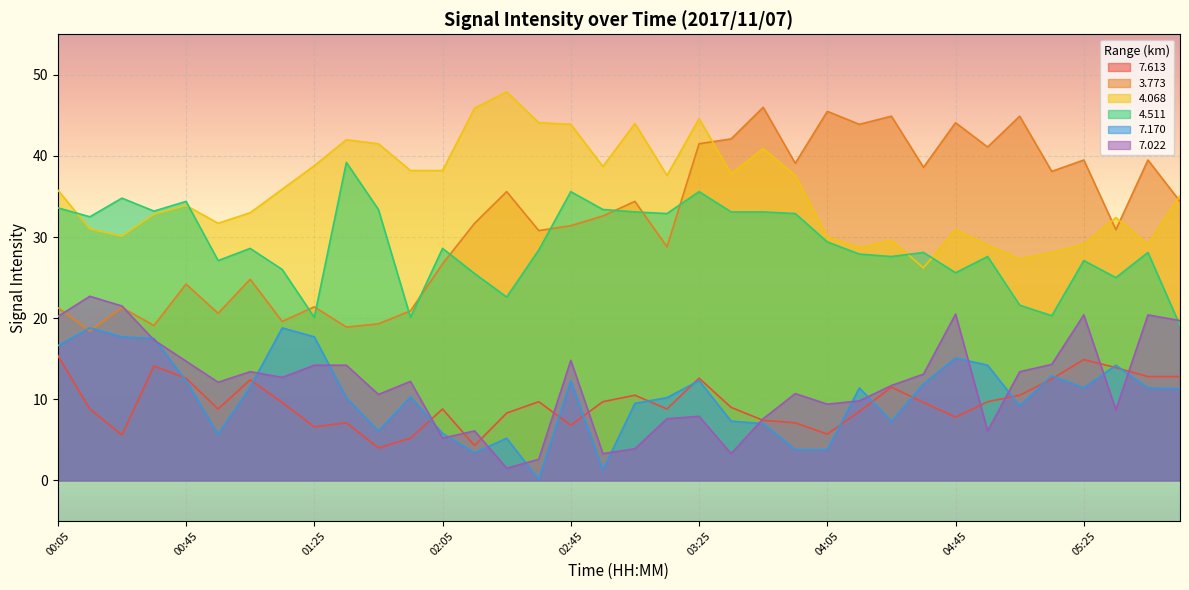

Reading left to right, extract all data points from this chart.

  7.613: 15.4	8.8	5.6	14.1	12.6	8.8	12.4	9.6	6.6	7.1	4.0	5.2	8.8	4.3	8.3	9.7	6.8	9.7	10.5	8.8	12.6	9.0	7.4	7.1	5.7	8.5	11.5	9.6	7.8	9.7	10.5	12.5	14.9	13.9	12.8	12.8
  3.773: 21.3	18.4	21.3	19.1	24.2	20.6	24.8	19.6	21.4	18.9	19.3	20.9	26.7	31.7	35.6	30.8	31.4	32.6	34.4	28.8	41.5	42.1	46.0	39.1	45.5	43.9	44.9	38.6	44.1	41.1	44.9	38.1	39.5	30.9	39.5	34.4
  4.068: 35.8	31.0	30.1	32.8	33.9	31.7	33.0	35.9	38.8	42.0	41.5	38.2	38.2	45.9	47.9	44.1	43.9	38.7	44.0	37.6	44.6	37.8	40.9	37.6	30.0	28.7	29.6	26.2	30.9	29.0	27.3	28.1	29.1	32.4	29.1	35.1
  4.511: 33.6	32.5	34.8	33.2	34.4	27.1	28.6	26.0	20.1	39.2	33.4	20.1	28.6	25.5	22.6	28.4	35.6	33.4	33.1	32.9	35.6	33.1	33.1	32.9	29.4	27.9	27.6	28.1	25.6	27.6	21.6	20.3	27.1	25.0	28.1	19.1
  7.170: 16.6	18.8	17.7	17.5	12.3	5.7	11.5	18.8	17.7	10.2	6.1	10.3	5.8	3.4	5.2	0.1	12.3	1.3	9.5	10.2	12.3	7.3	7.0	3.8	3.8	11.4	7.3	11.9	15.1	14.2	9.2	12.9	11.4	14.2	11.4	11.3
  7.022: 20.2	22.7	21.5	17.3	14.7	12.1	13.4	12.7	14.2	14.2	10.6	12.2	5.2	6.1	1.5	2.6	14.8	3.3	3.9	7.6	7.9	3.3	7.6	10.7	9.4	9.8	11.7	13.1	20.5	6.1	13.4	14.3	20.4	8.7	20.4	19.7